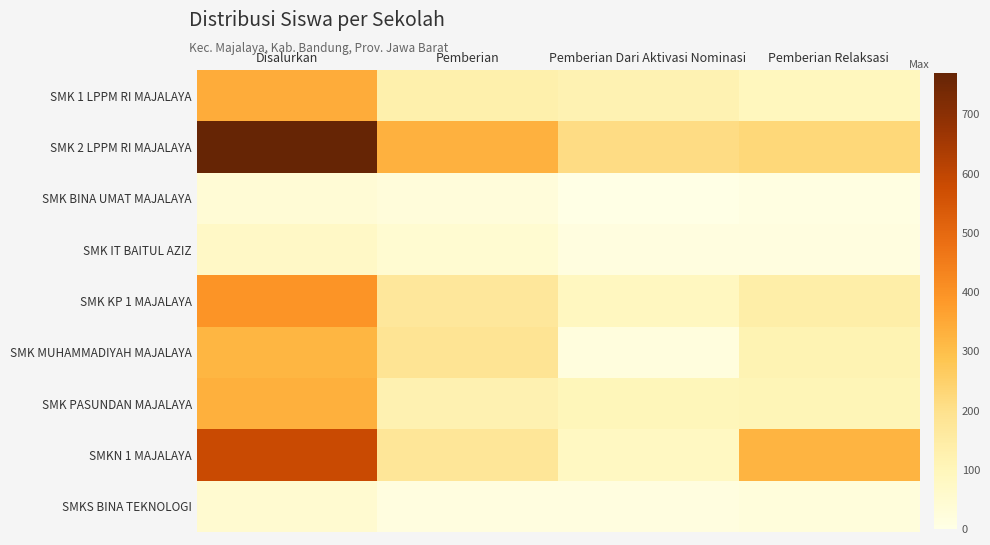

Which series has the widest spread of values?

SMK 2 LPPM RI MAJALAYA